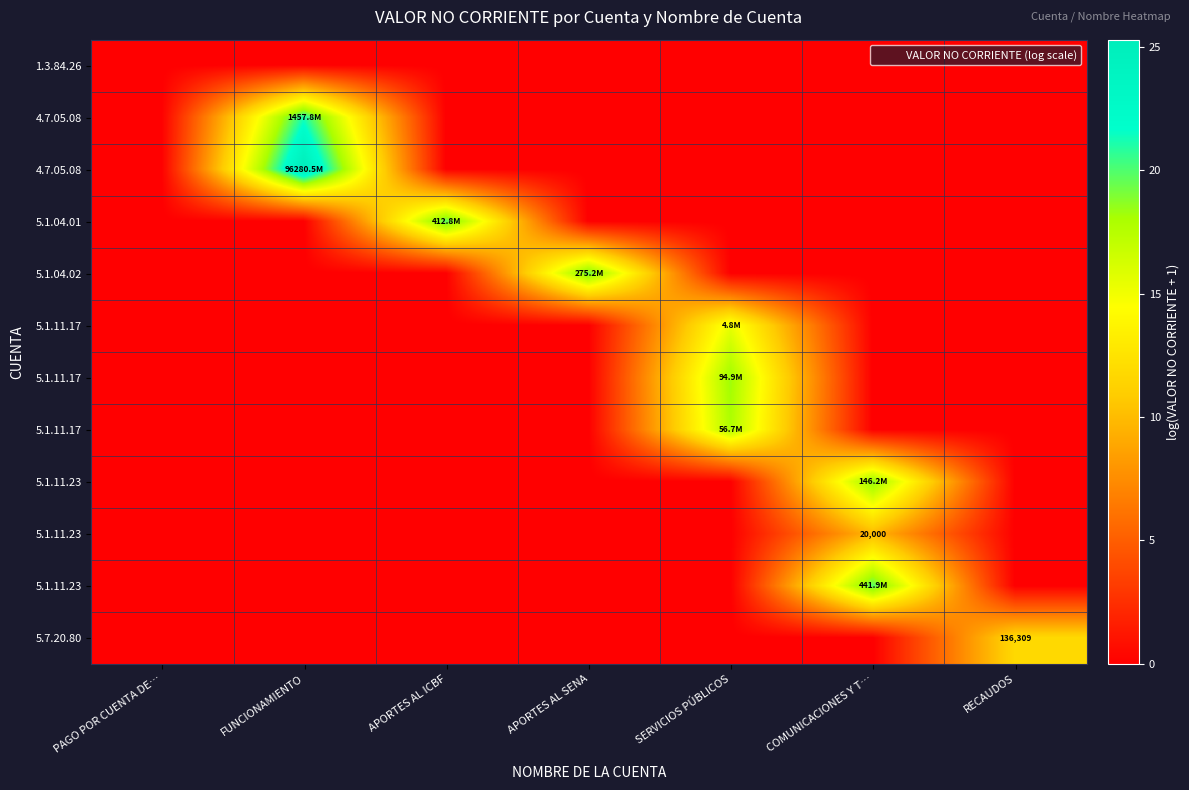

Count the number of categories in the chart.

7